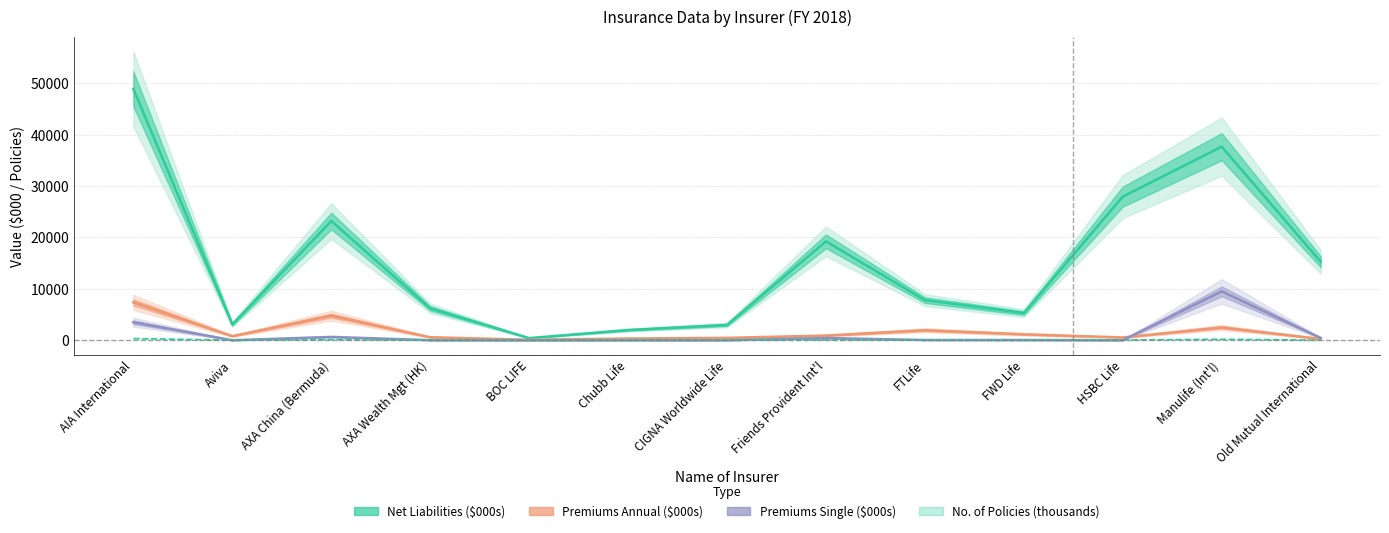

True or false: Premiums (Annual)-($000) has a value of 127.6 at AXA Wealth Mgt (HK).

False